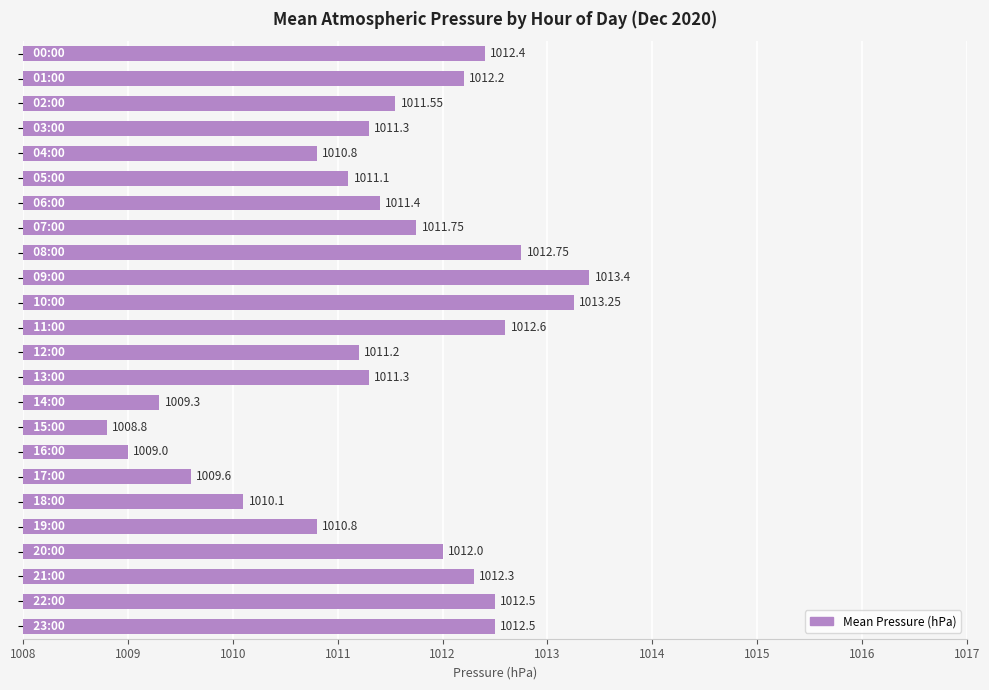

What is the difference between the maximum and second lowest values?

4.4